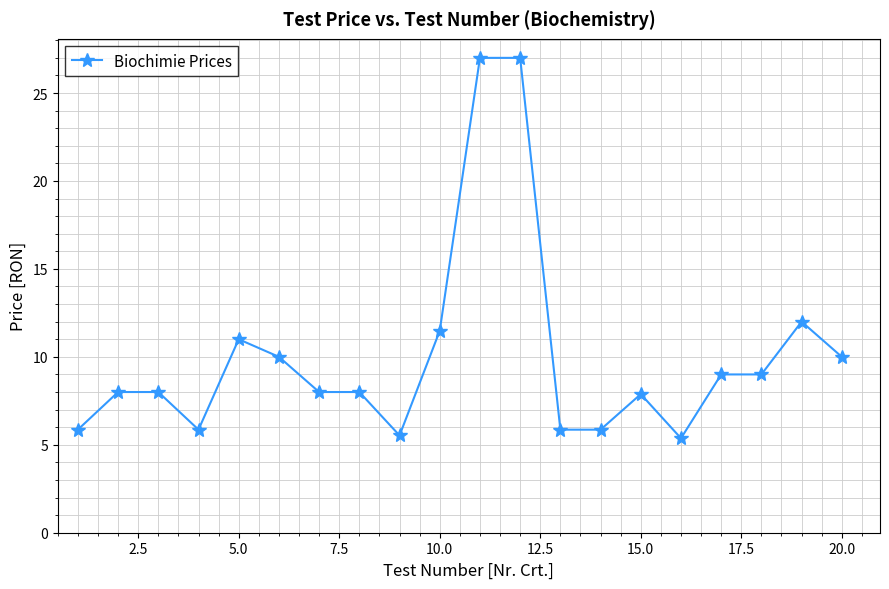

What is the average value?

10.0